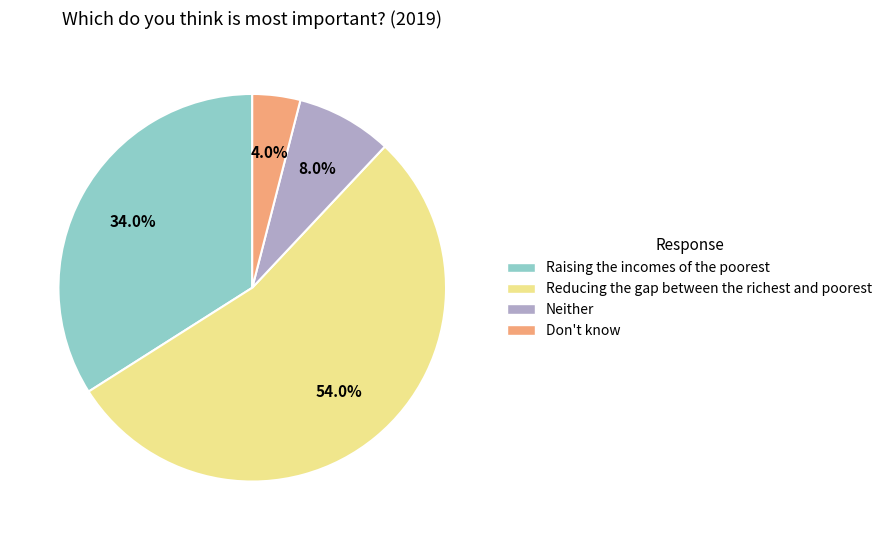

To the nearest percent, what is the combined percentage of Raising the incomes of the poorest and Reducing the gap between the richest and poorest?

88%